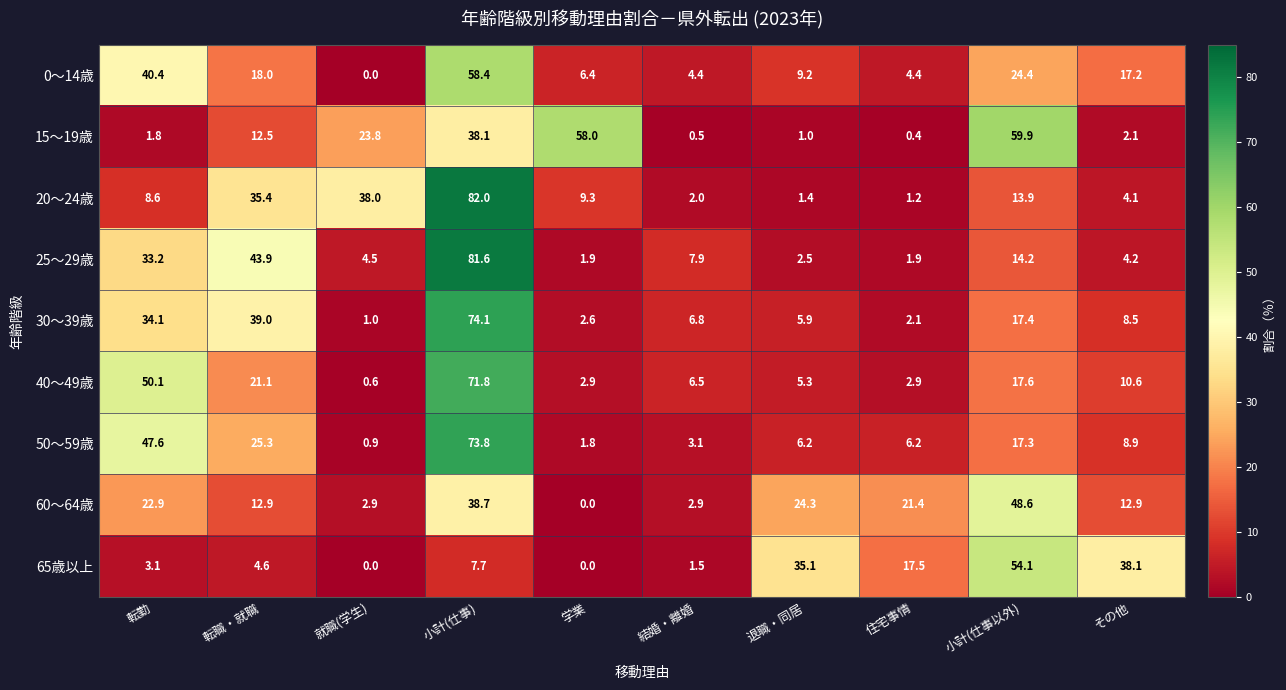

Which series has the largest total across all categories?

15～19歳